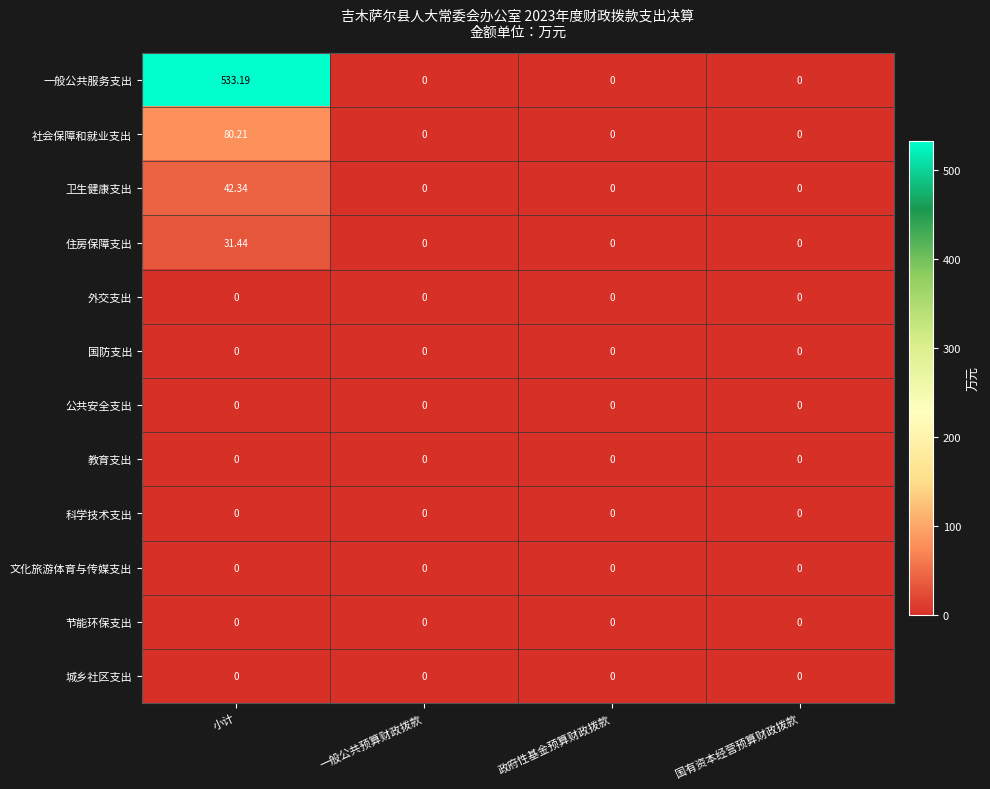

Which series has the largest total across all categories?

一般公共服务支出